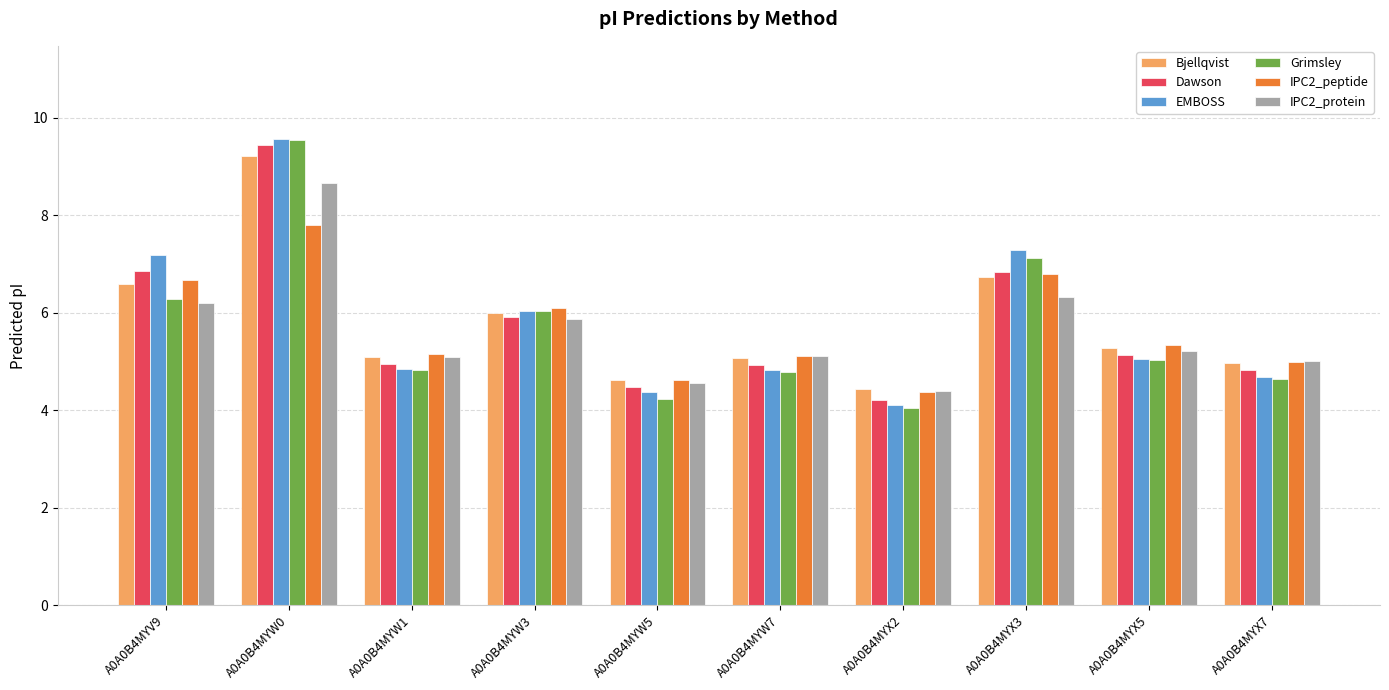

What are all the series names shown in the legend?

Bjellqvist, Dawson, EMBOSS, Grimsley, IPC2_peptide, IPC2_protein